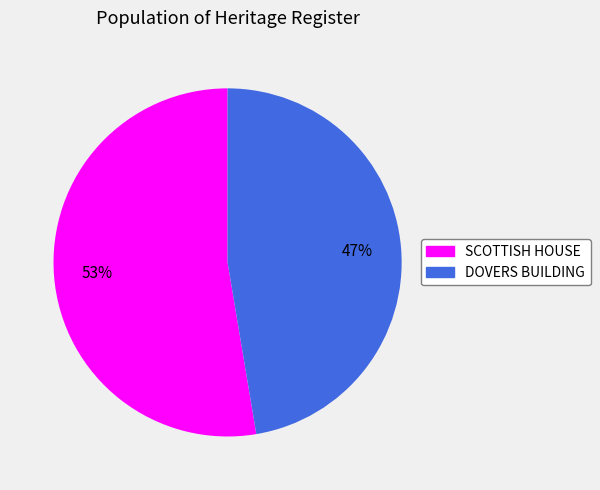

Is there any slice that represents more than half of the pie?

Yes